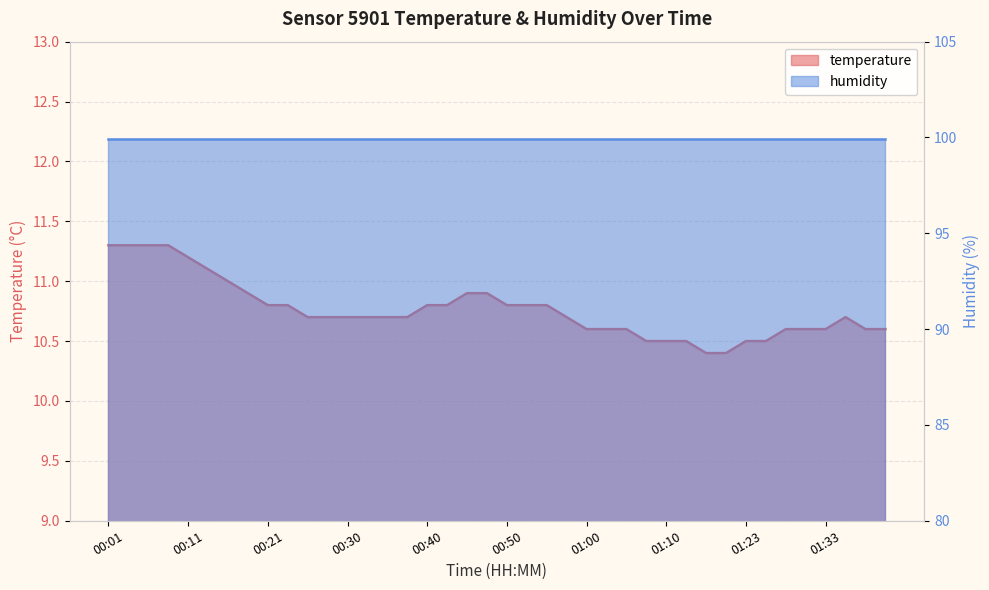

What is the greatest value displayed?

11.3